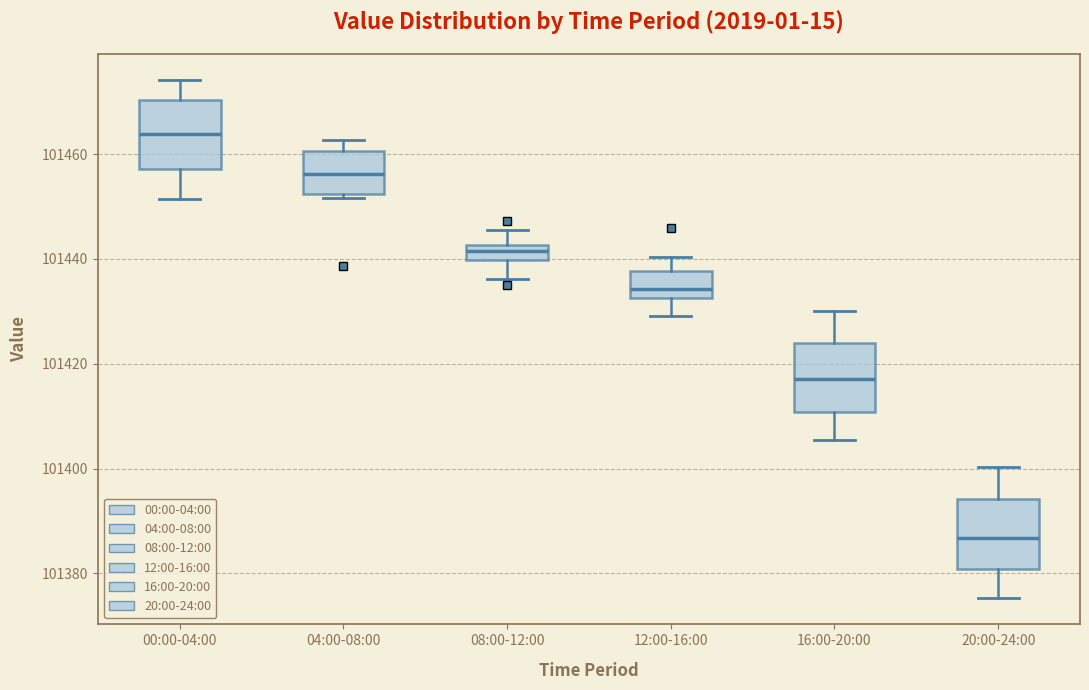

Which box's median line is the lowest?

20:00-24:00